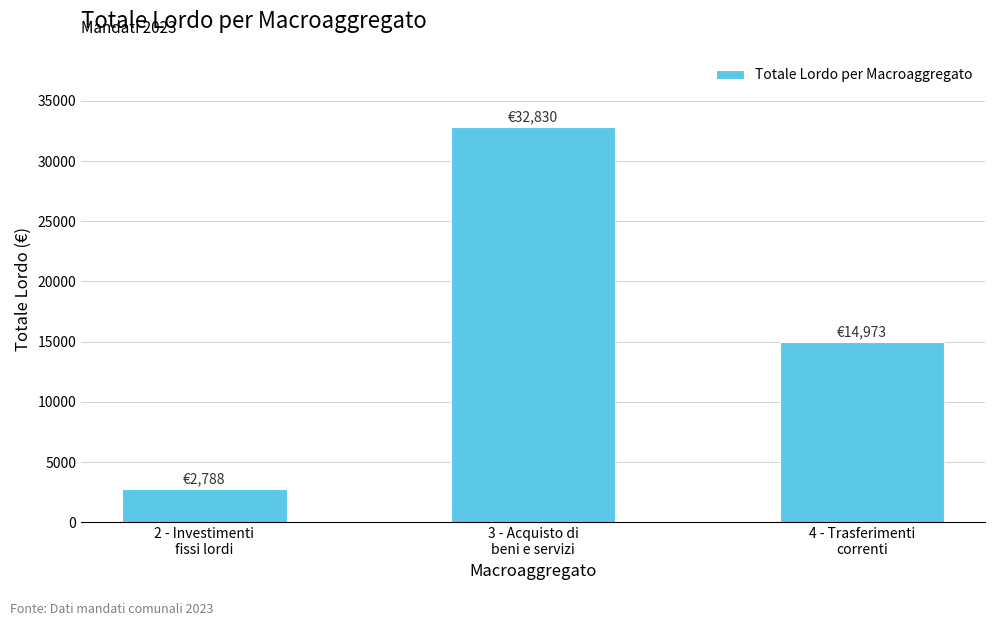

How many categories are shown in the chart?

3